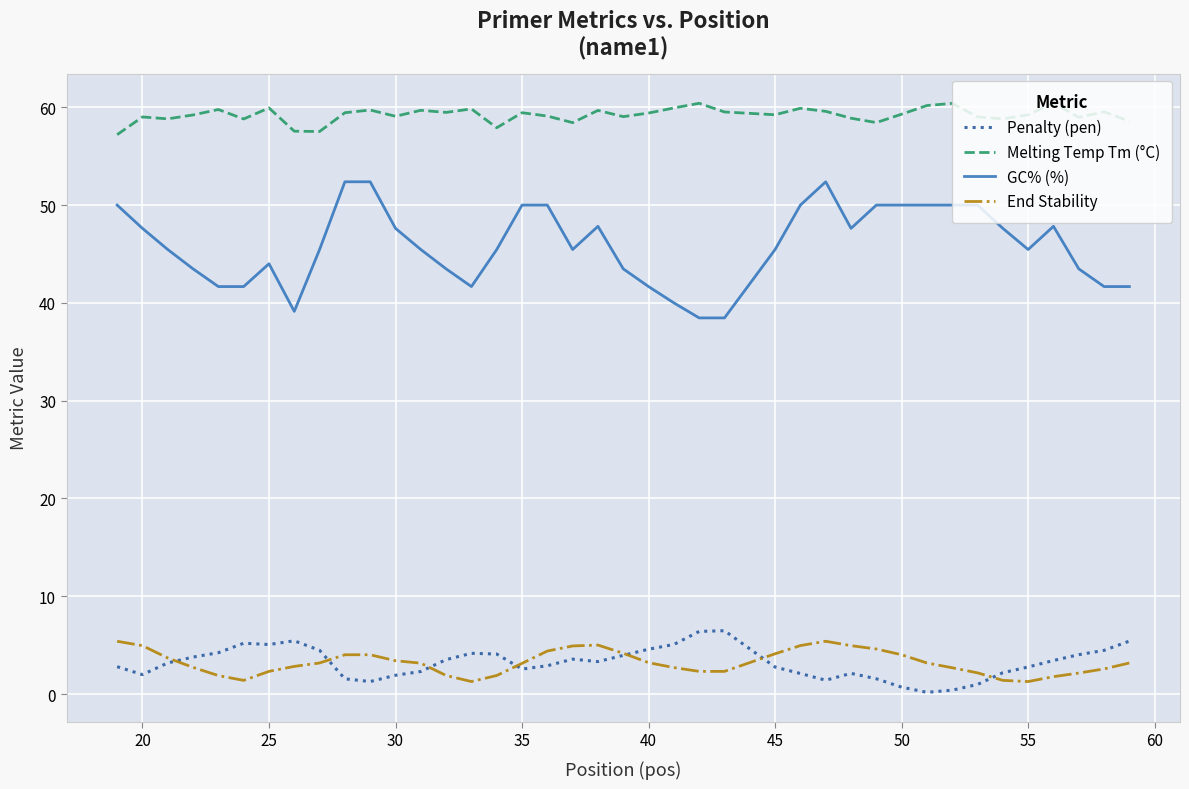

Is this an area chart (filled region under the line)?

No